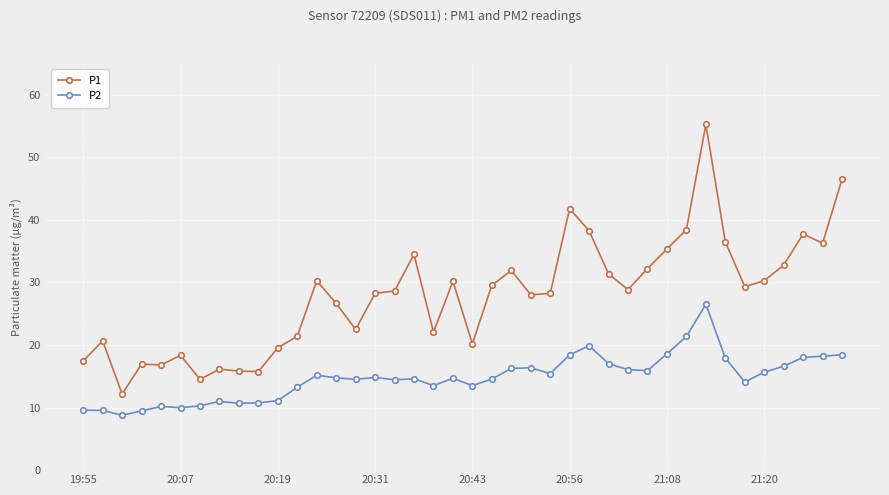

Is this an area chart (filled region under the line)?

No